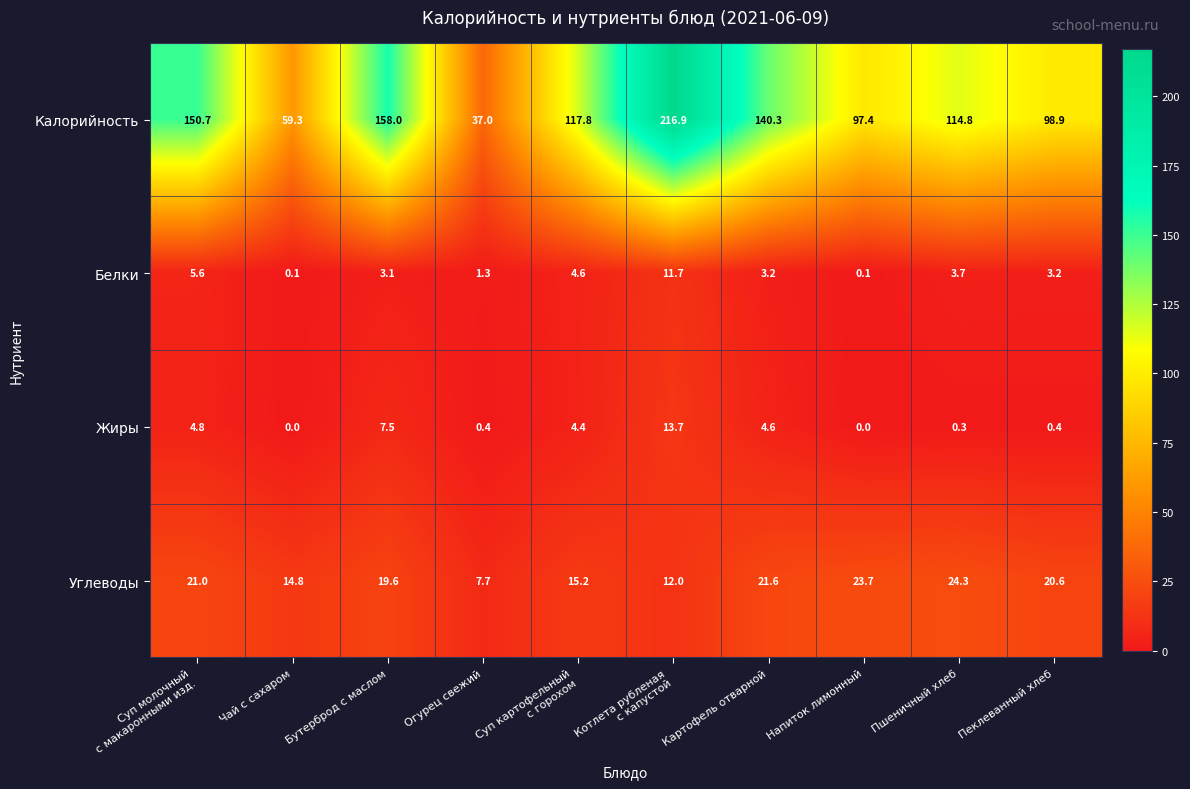

The Калорийность series shows 130.3 at Пеклеванный хлеб. True or false?

False